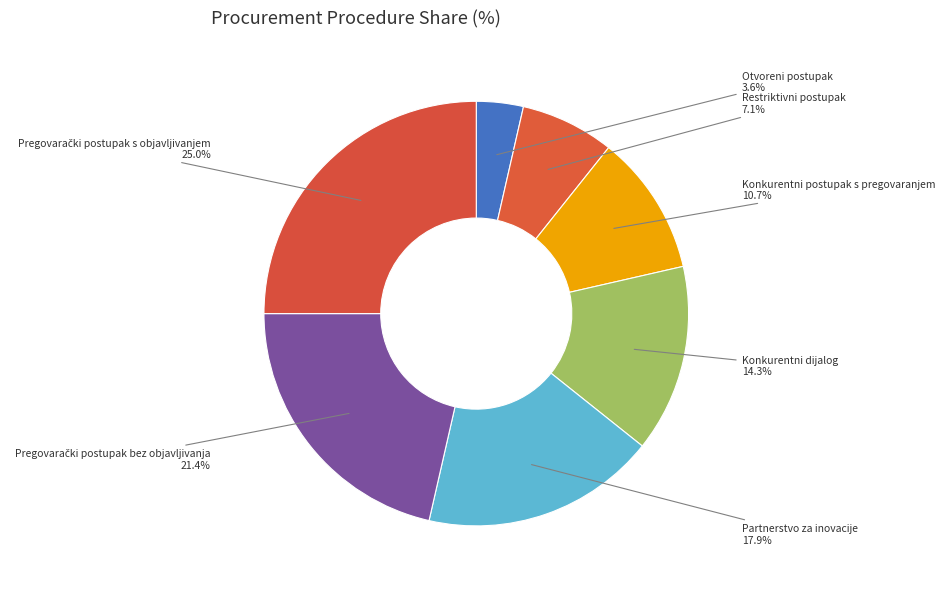

Approximately how many times larger is the value at Restriktivni postupak compared to Konkurentni postupak s pregovaranjem?

0.7